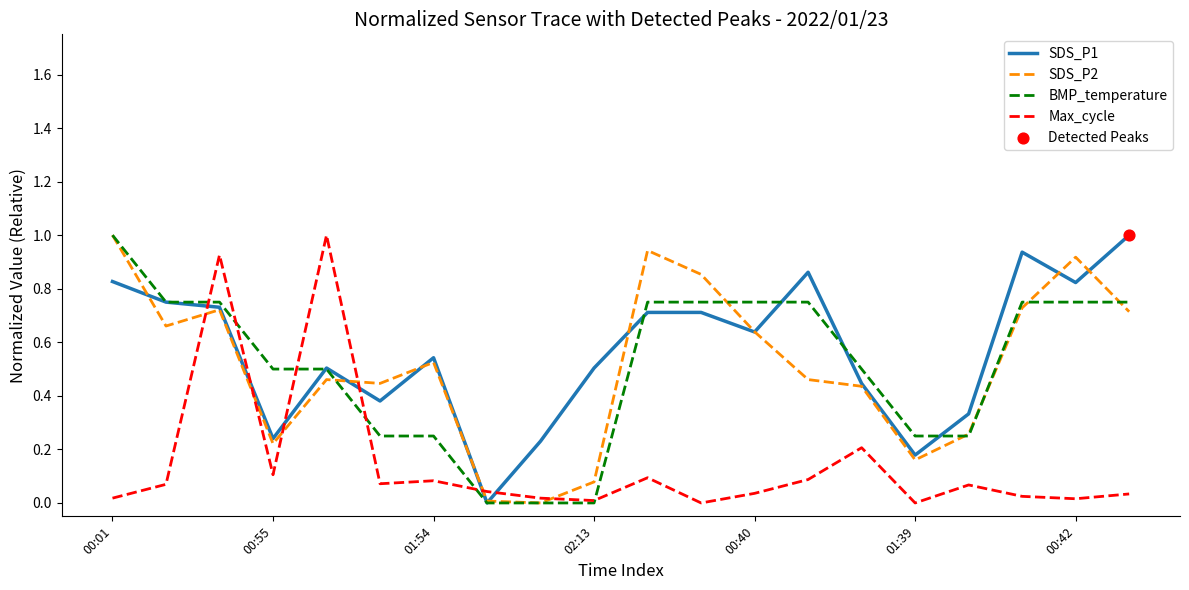

At how many categories does at least one series exceed 0?

20